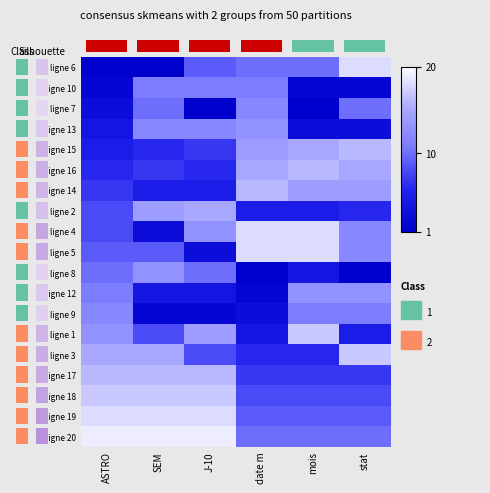

What is the difference between the highest and lowest values at stat?

17